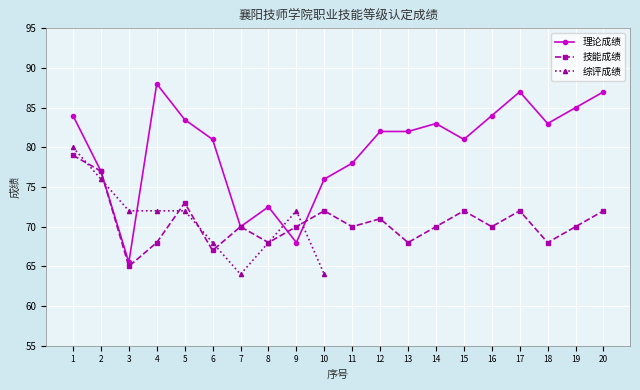

At which category does 理论成绩 reach its first local valley?

3